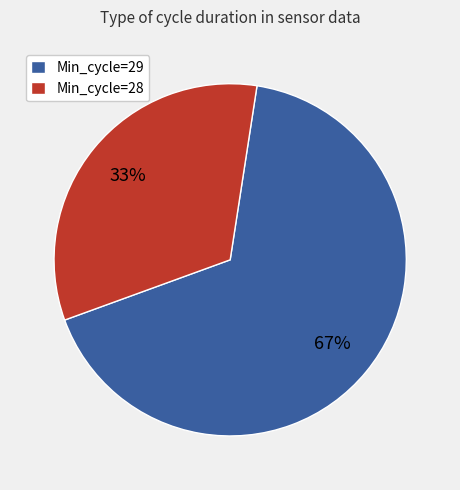

Which category has the smallest portion of the pie?

Min_cycle=28